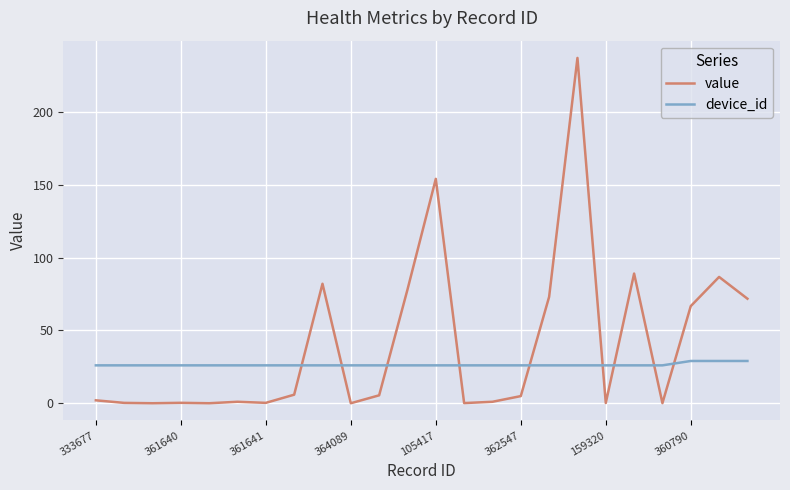

What is the maximum value for device_id?

29.0